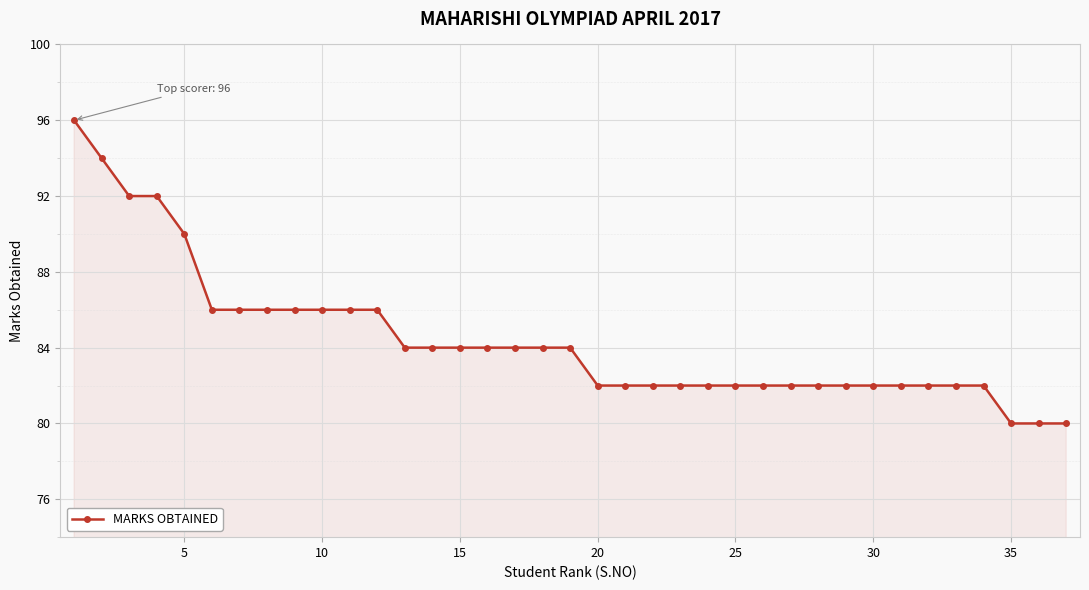

What is the difference between the maximum and second lowest values?

16